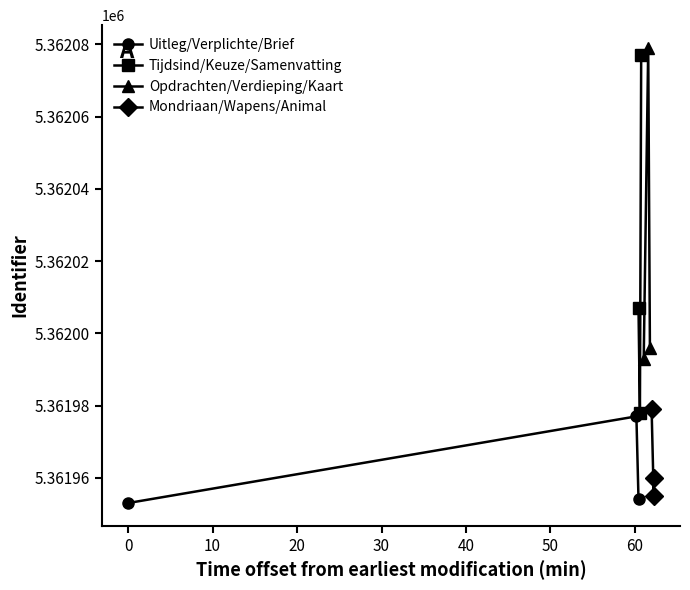

Which series has the largest total across all categories?

Opdrachten/Verdieping/Kaart